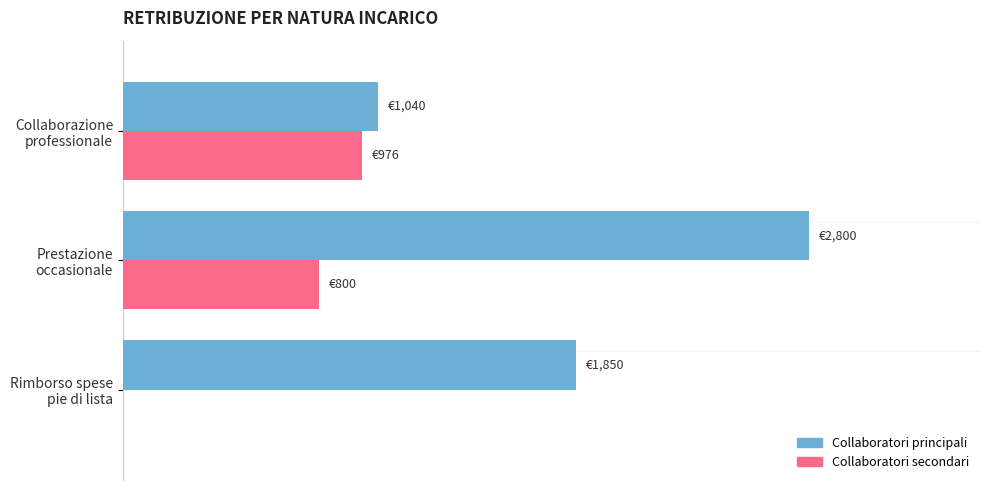

What are all the series names shown in the legend?

Collaboratori principali, Collaboratori secondari